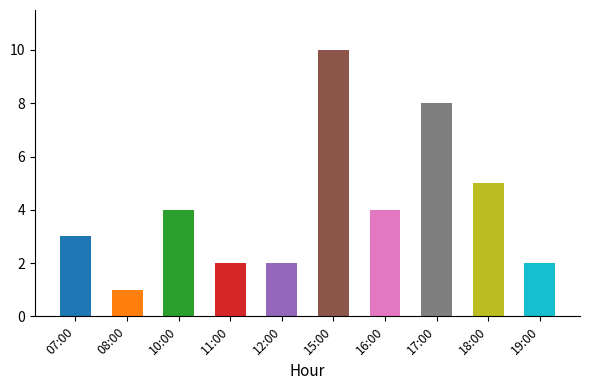

What is the difference between the maximum and minimum values?

9